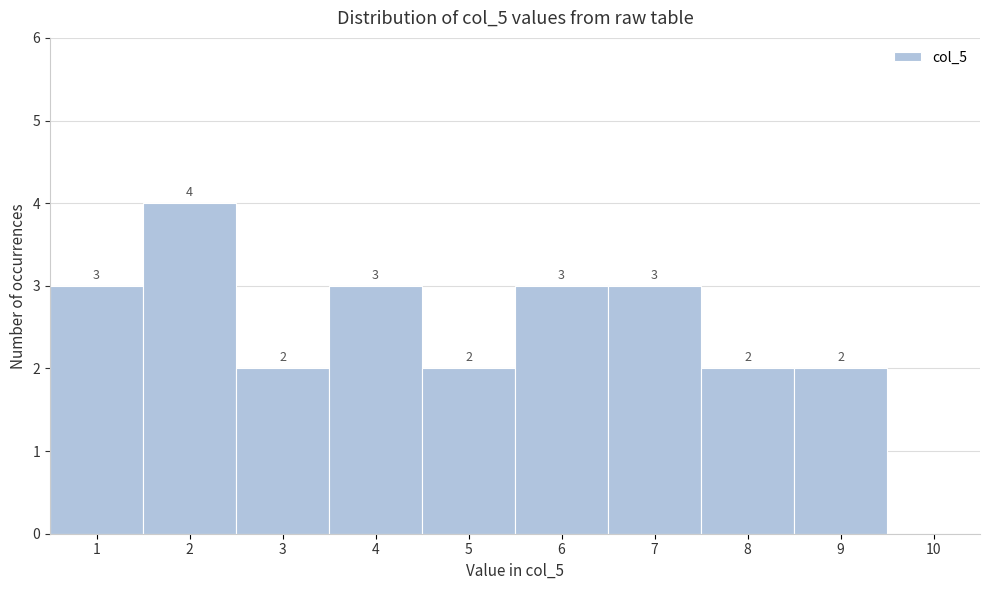

Which range on the x-axis has the tallest bar?

1.5 to 2.5